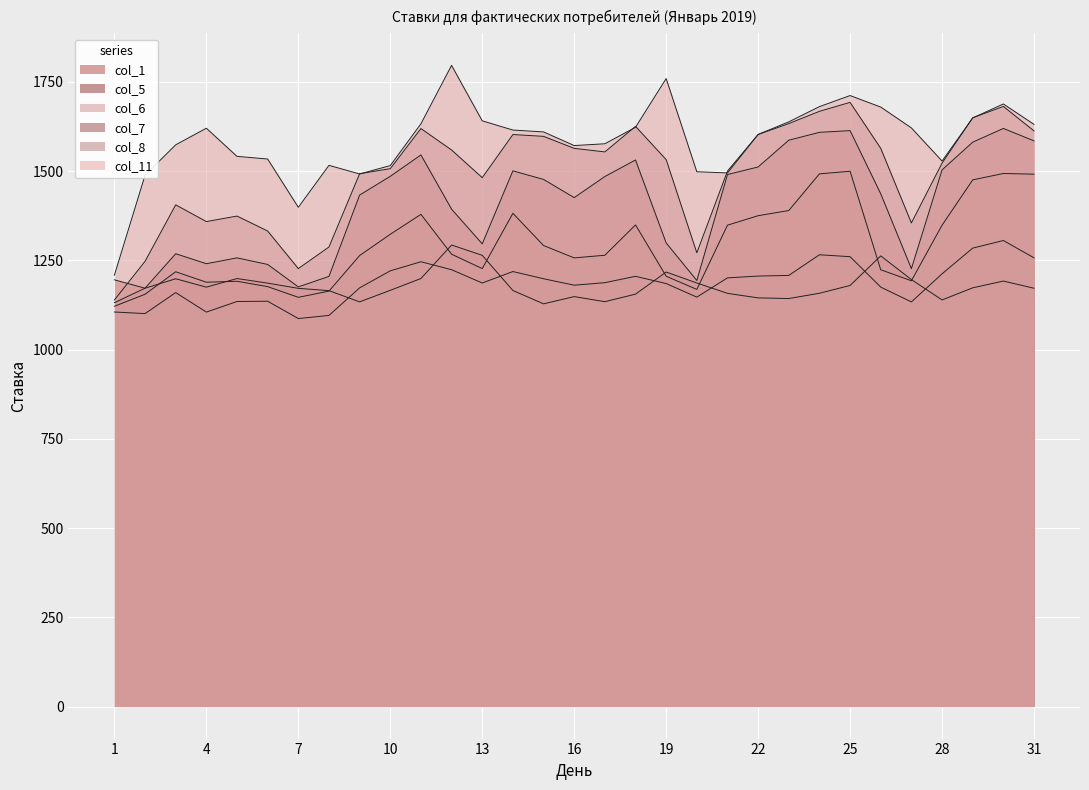

What is the value of the col_11 point at the 24th from the left?

1680.4